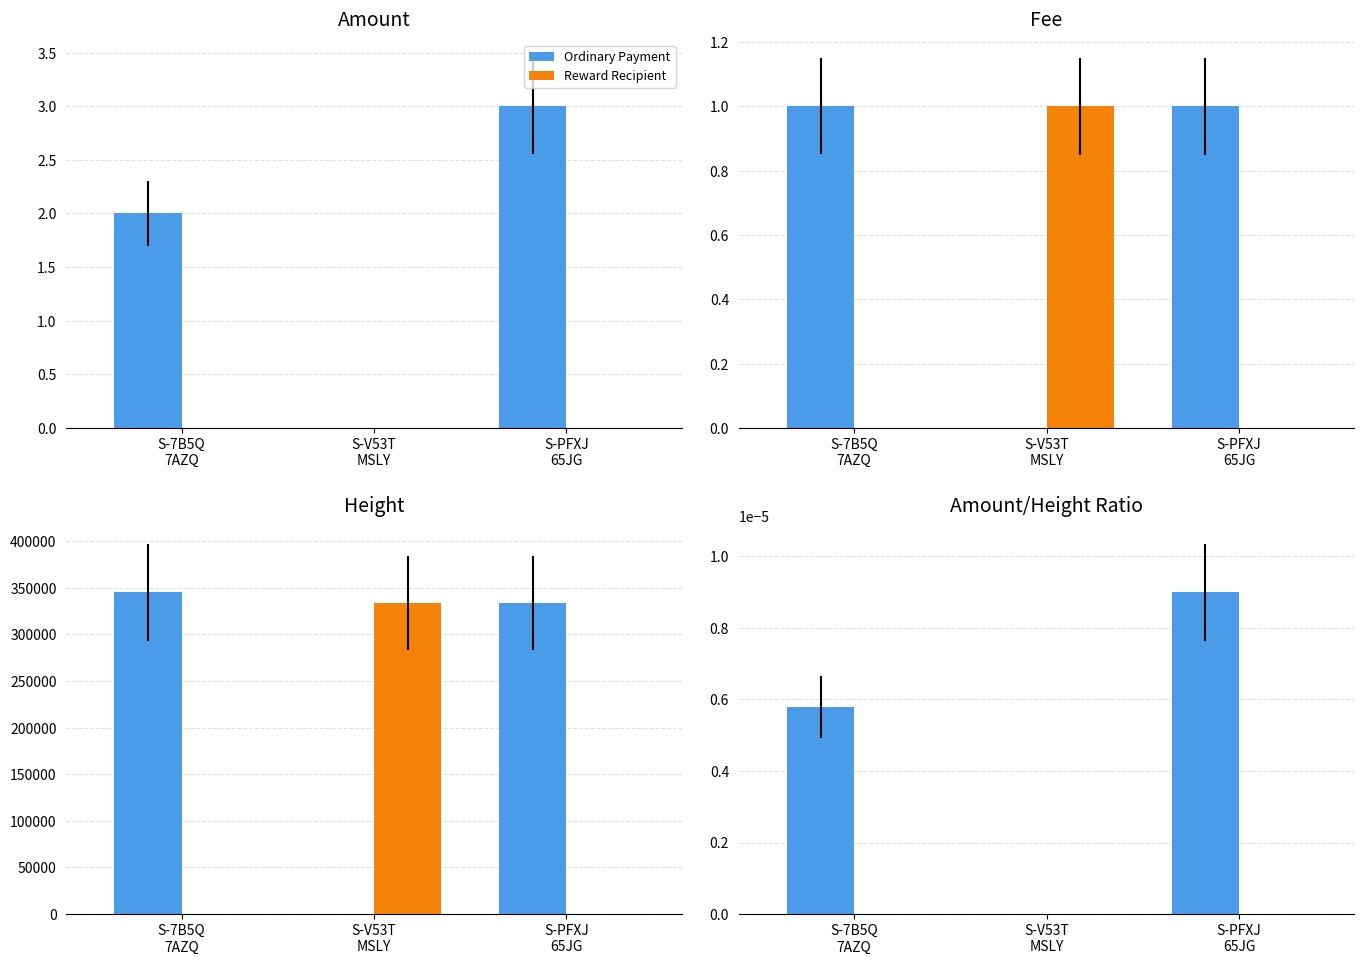

How many distinct data groups are displayed?

2